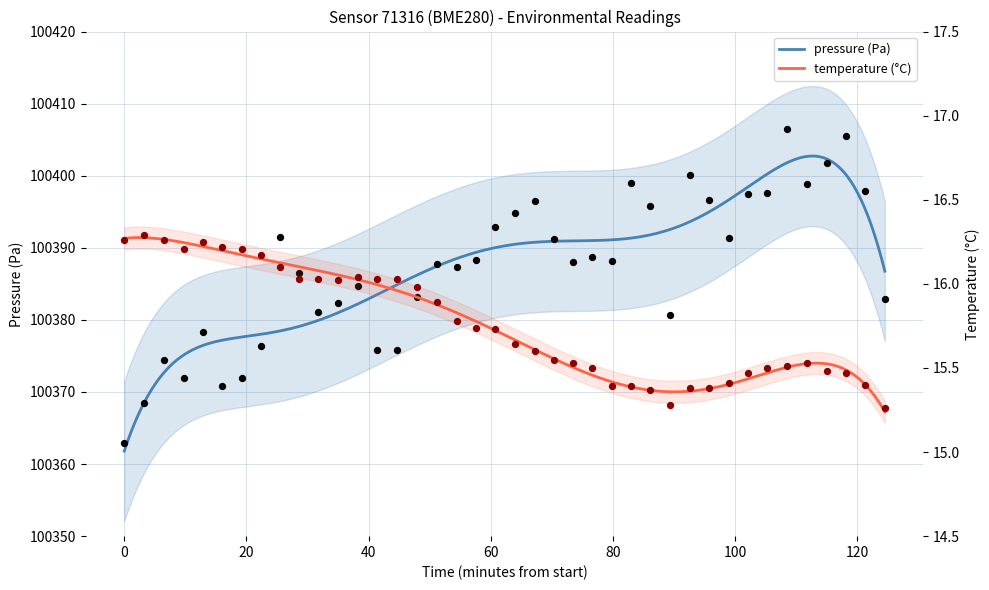

Which series contains the lowest Y value?

temperature